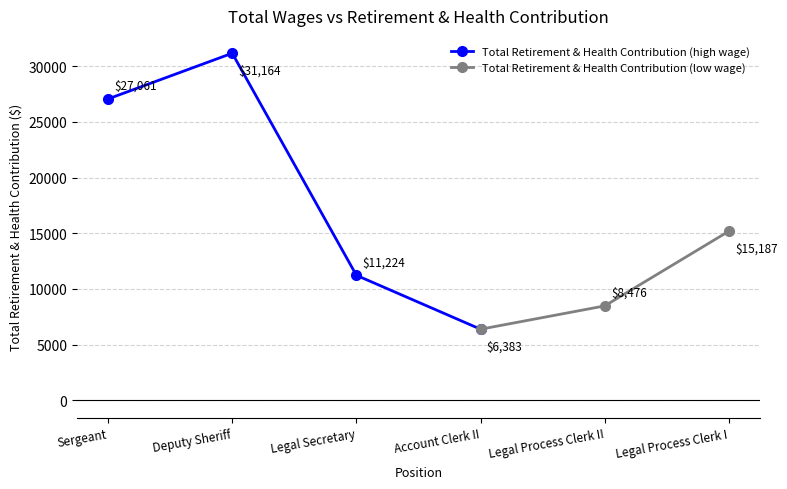

What is the value of the Total Retirement & Health Contribution (high wage) point at the 2nd from the left?

31164